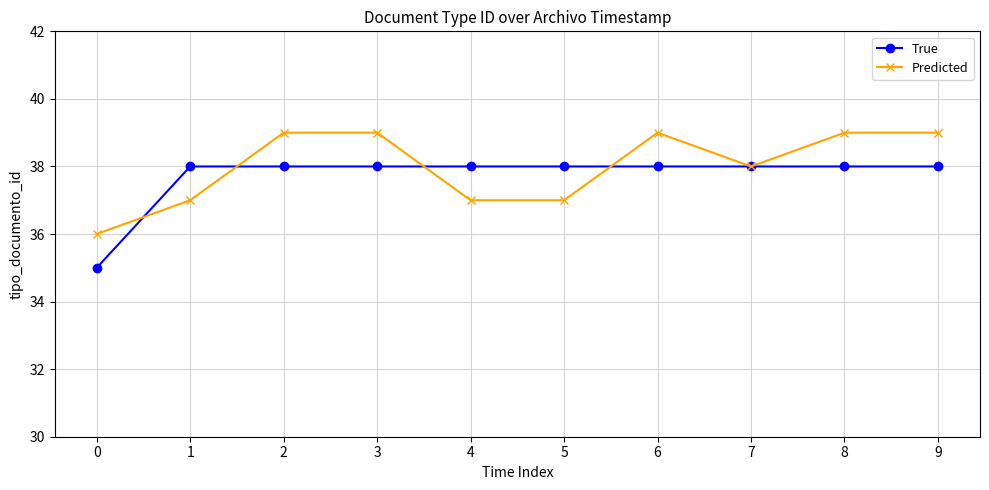

What is the average value of the Predicted series?

38